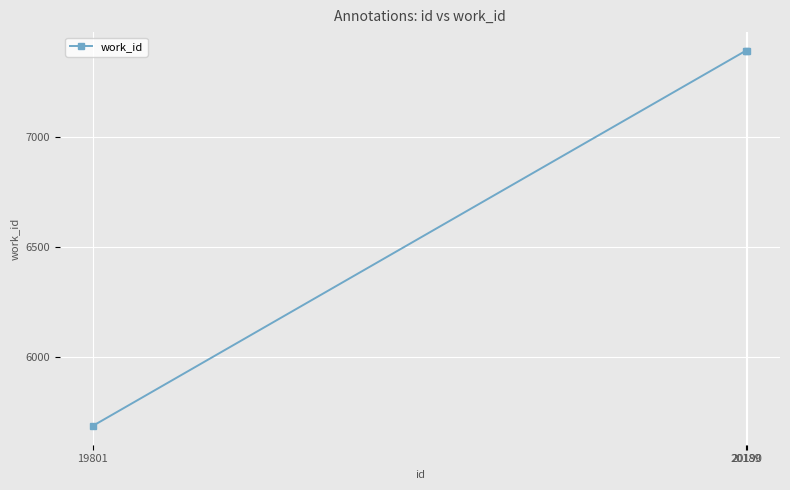

Reading left to right, extract all data points from this chart.

19801=5686	20189=7391	20190=7391